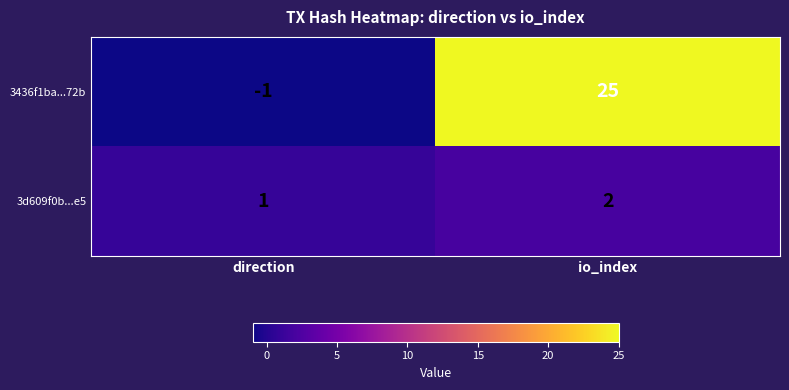

Reading left to right, what are all the values shown in this chart?

3436f1ba...72b: -1	25
3d609f0b...e5: 1	2